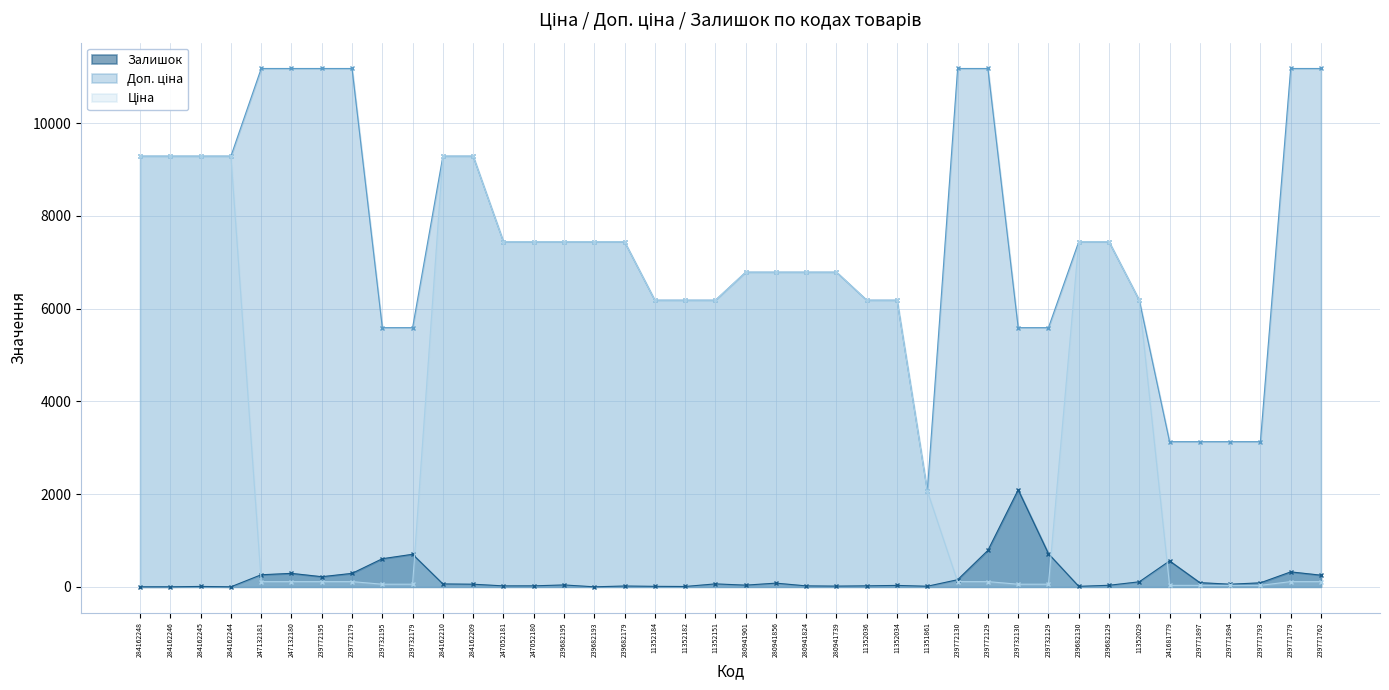

How many lines are shown in the chart?

3